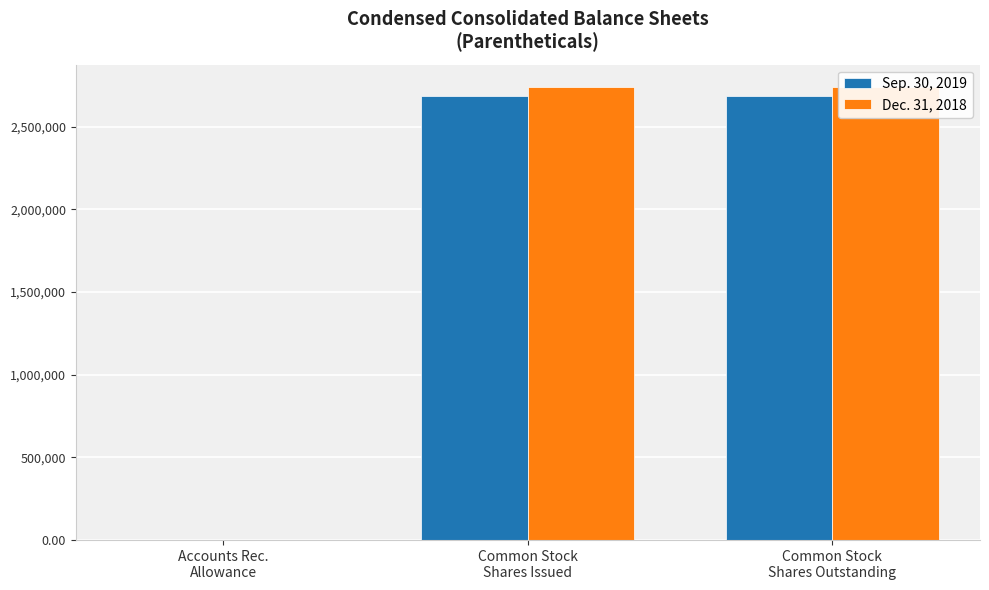

What position from the right is Common Stock
Shares Issued?

2